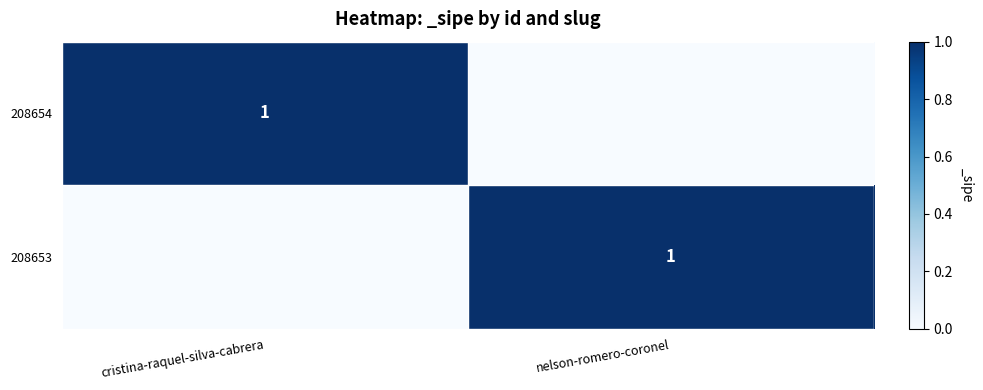

The value of 208654 at cristina-raquel-silva-cabrera is 2. True or false?

False